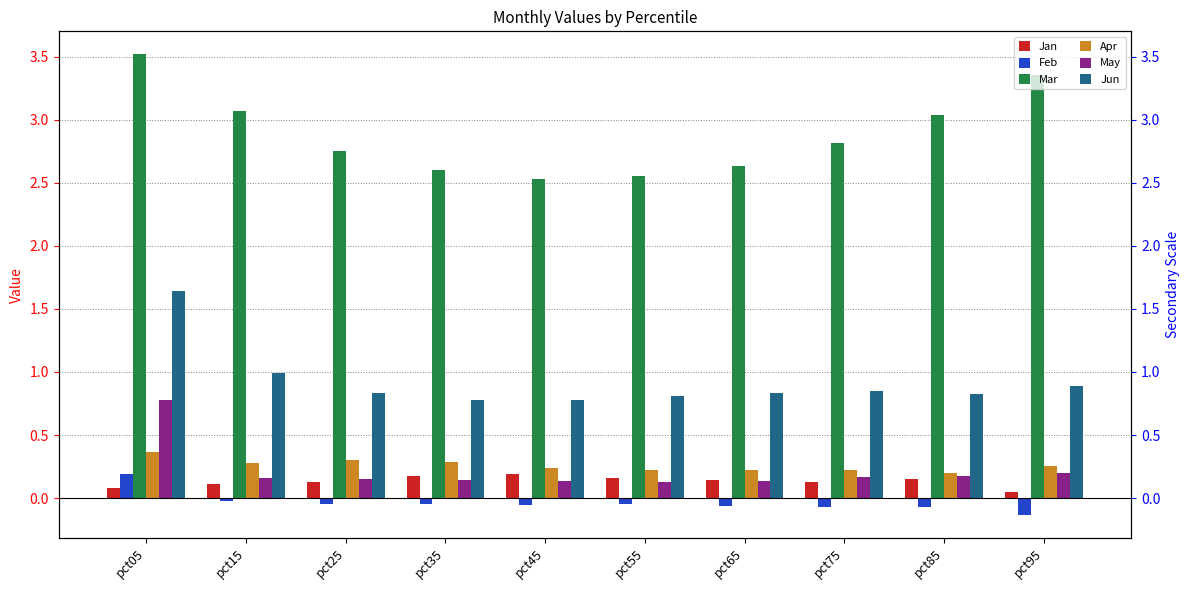

What is the total value across all series at pct15?

4.6